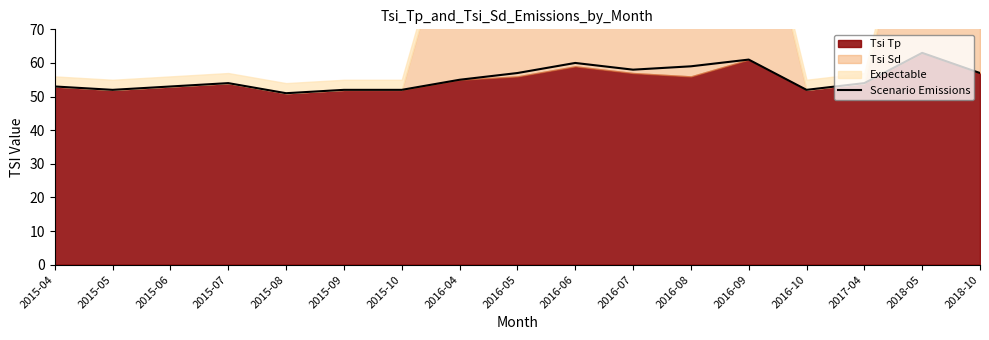

Reading right to left, transcribe all the data shown in this chart.

2018-10=57	2018-05=63	2017-04=54	2016-10=52	2016-09=61	2016-08=59	2016-07=58	2016-06=60	2016-05=57	2016-04=55	2015-10=52	2015-09=52	2015-08=51	2015-07=54	2015-06=53	2015-05=52	2015-04=53